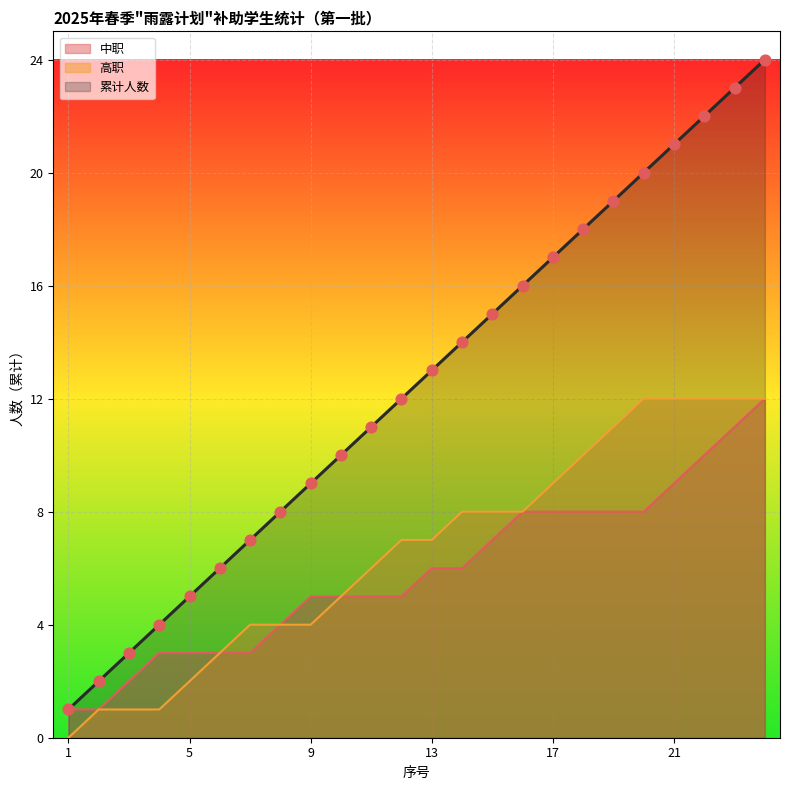

At how many categories does at least one series exceed 22?

2